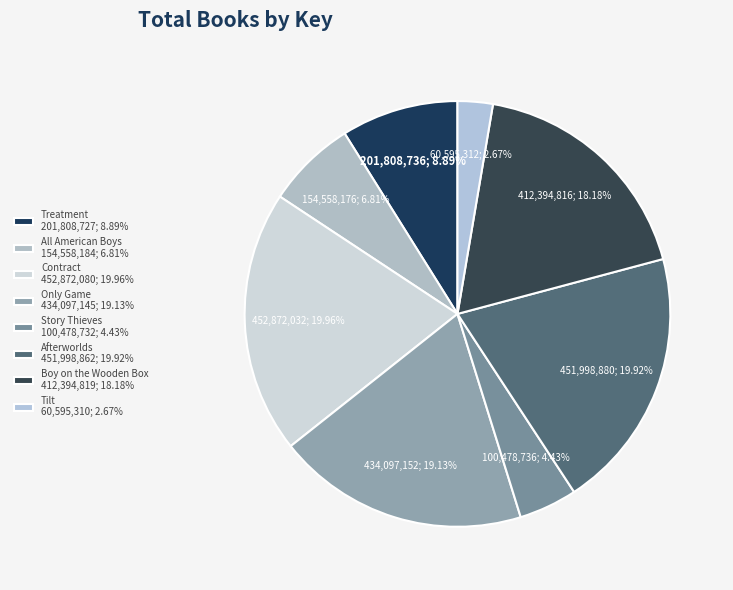

To the nearest percent, what is the average slice percentage?

12%